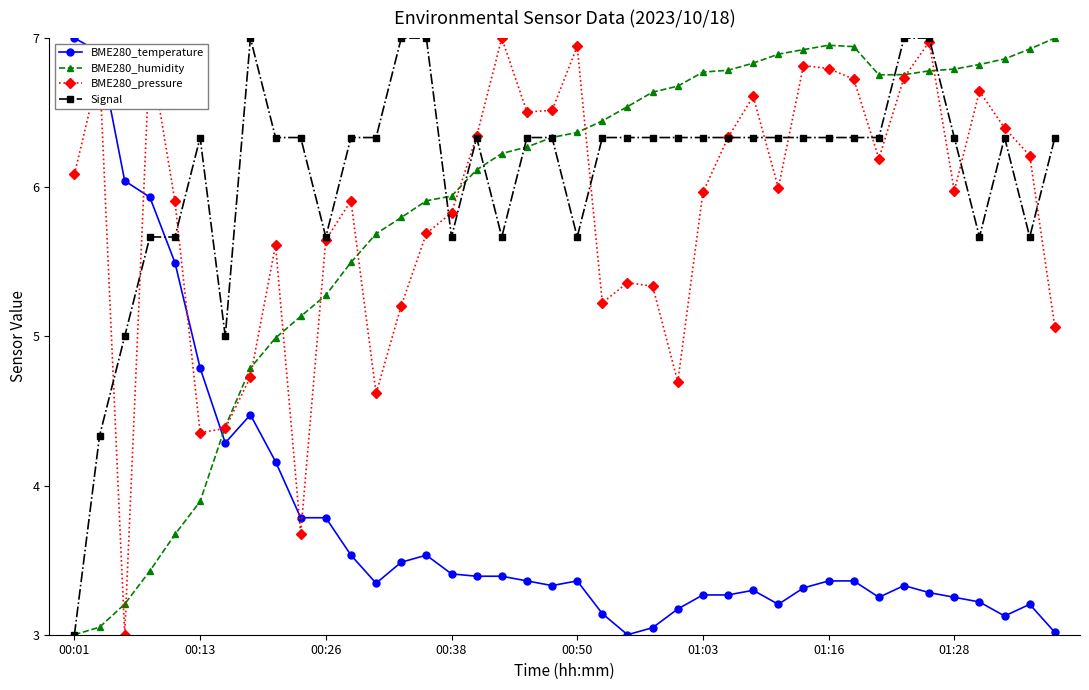

How many times do BME280_humidity and BME280_temperature cross each other?

1